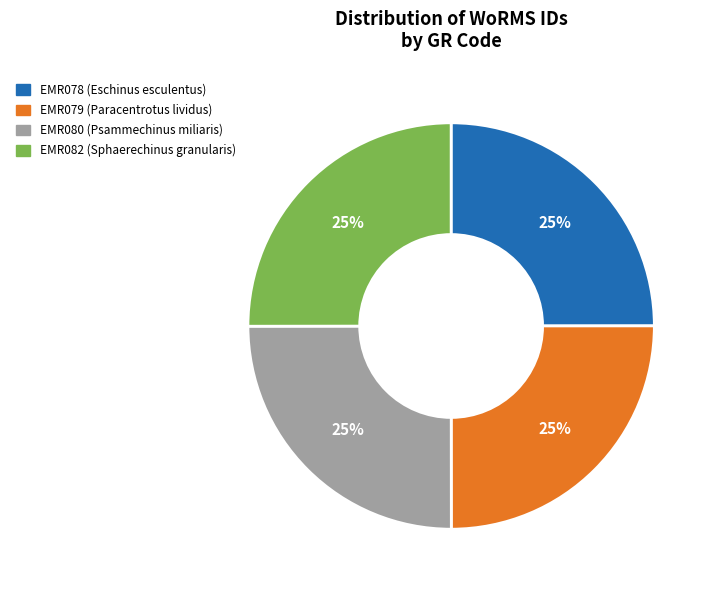

The EMR079 slice represents 25% of the pie. True or false?

True